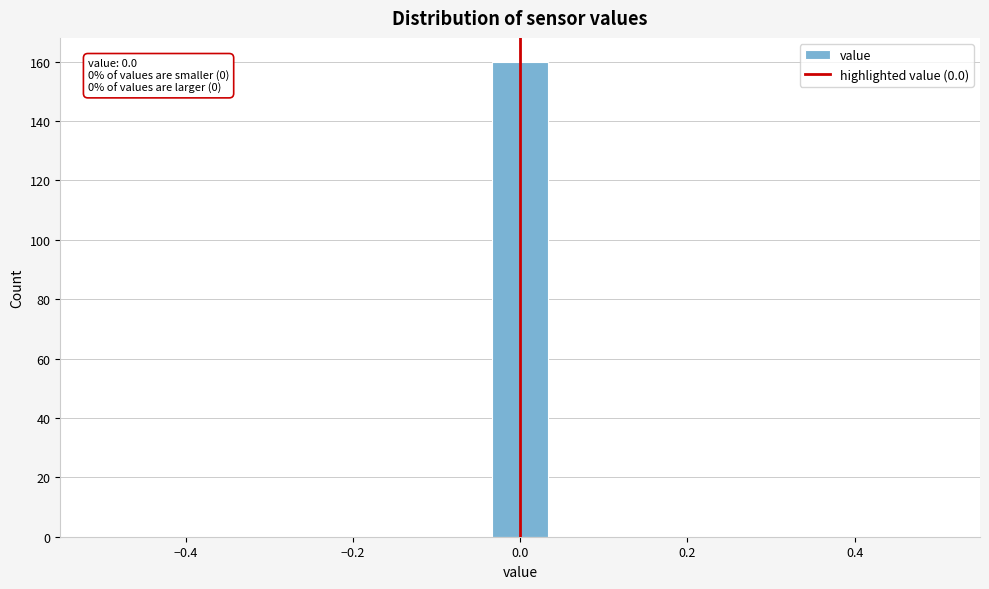

Around what value on the x-axis is the tallest bar? Give the approximate position of its centre, as read against the axis.

0.00